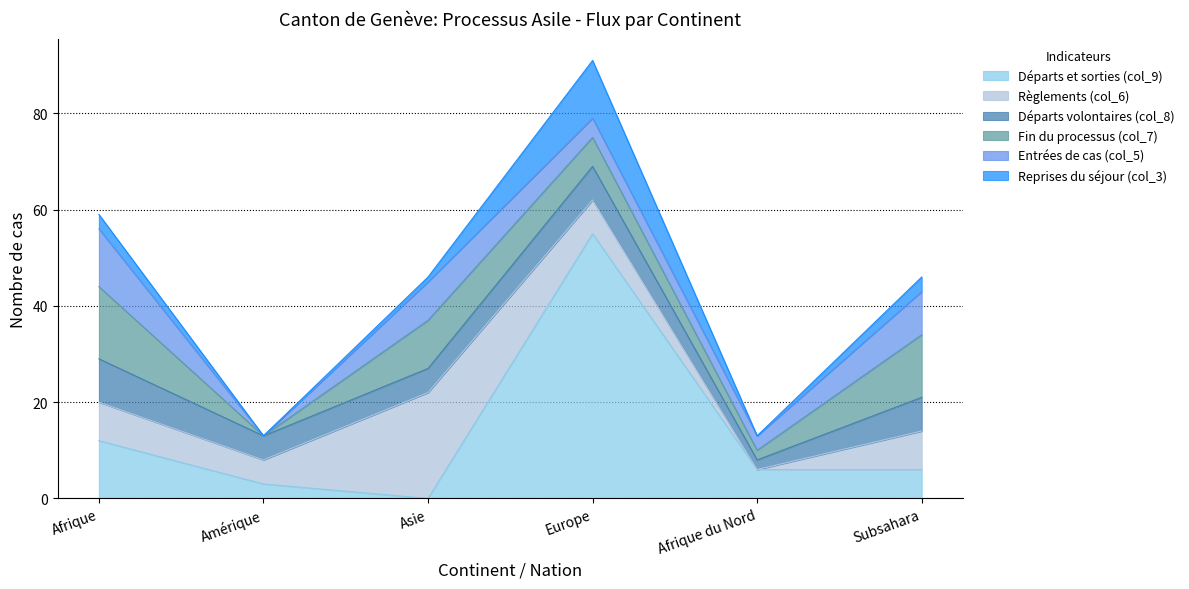

What is the maximum value shown in the chart?

55